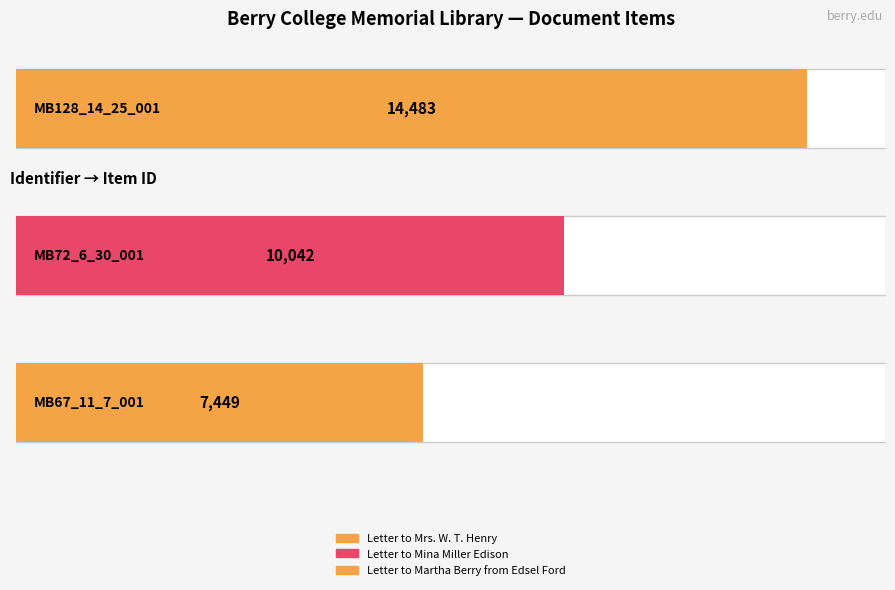

How many data points does each series have?

3